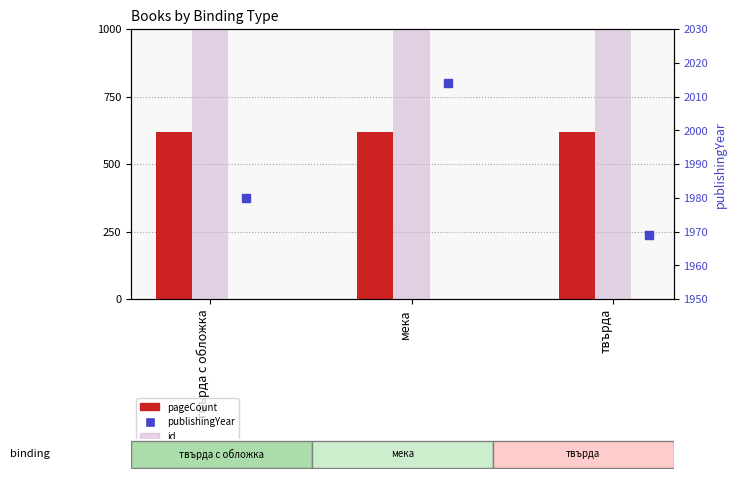

Which series contains the highest Y value?

id